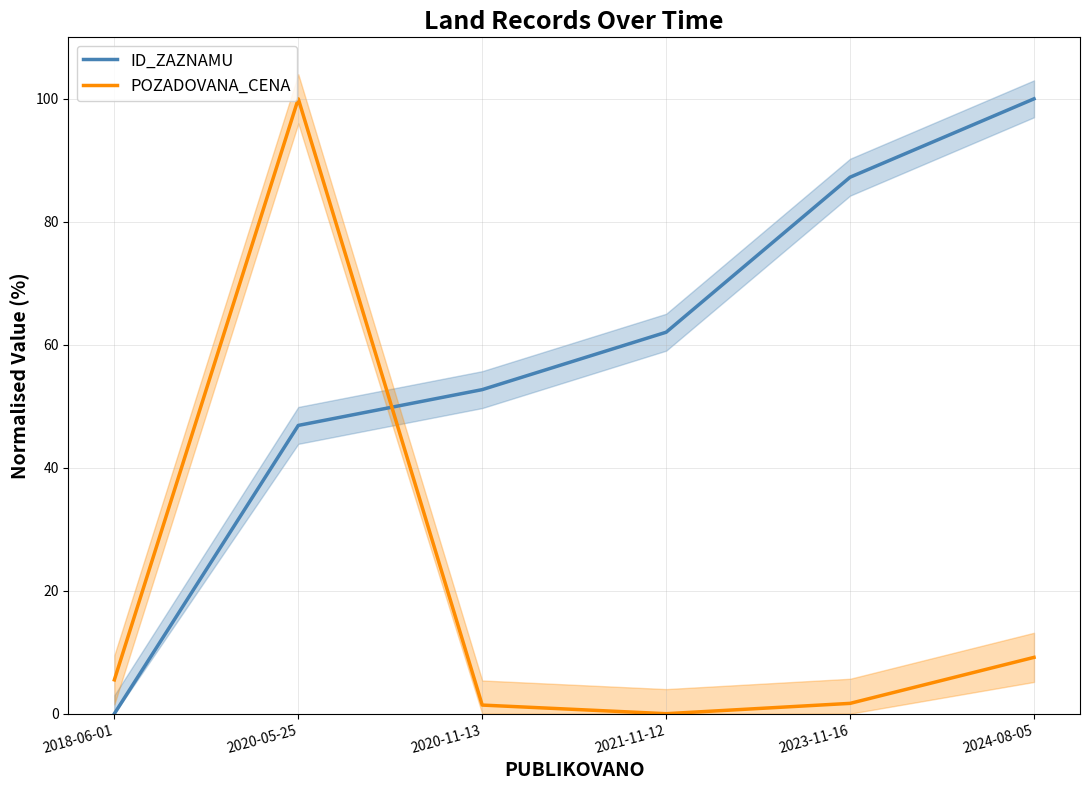

Reading left to right, transcribe all the data shown in this chart.

ID_ZAZNAMU: 0.0	46.9	52.7	62.0	87.3	100.0
POZADOVANA_CENA: 5.5	100.0	1.4	0.0	1.7	9.2